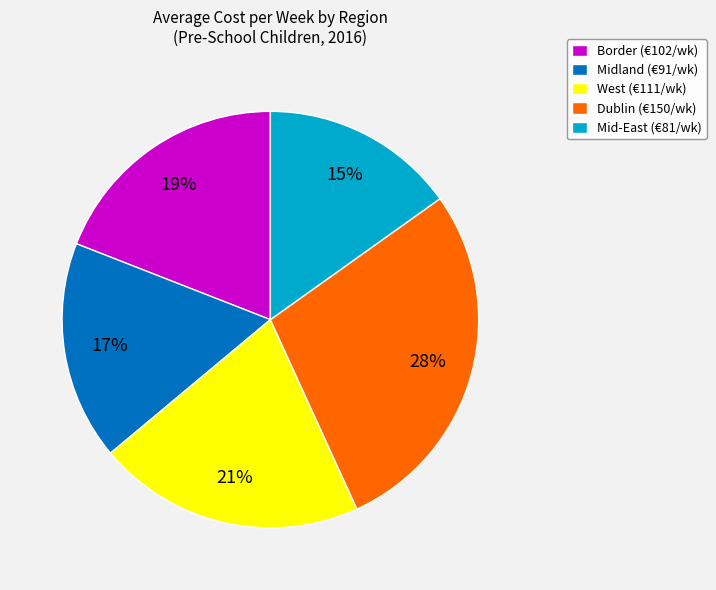

True or false: Dublin (€150/wk) accounts for 33% of the total.

False